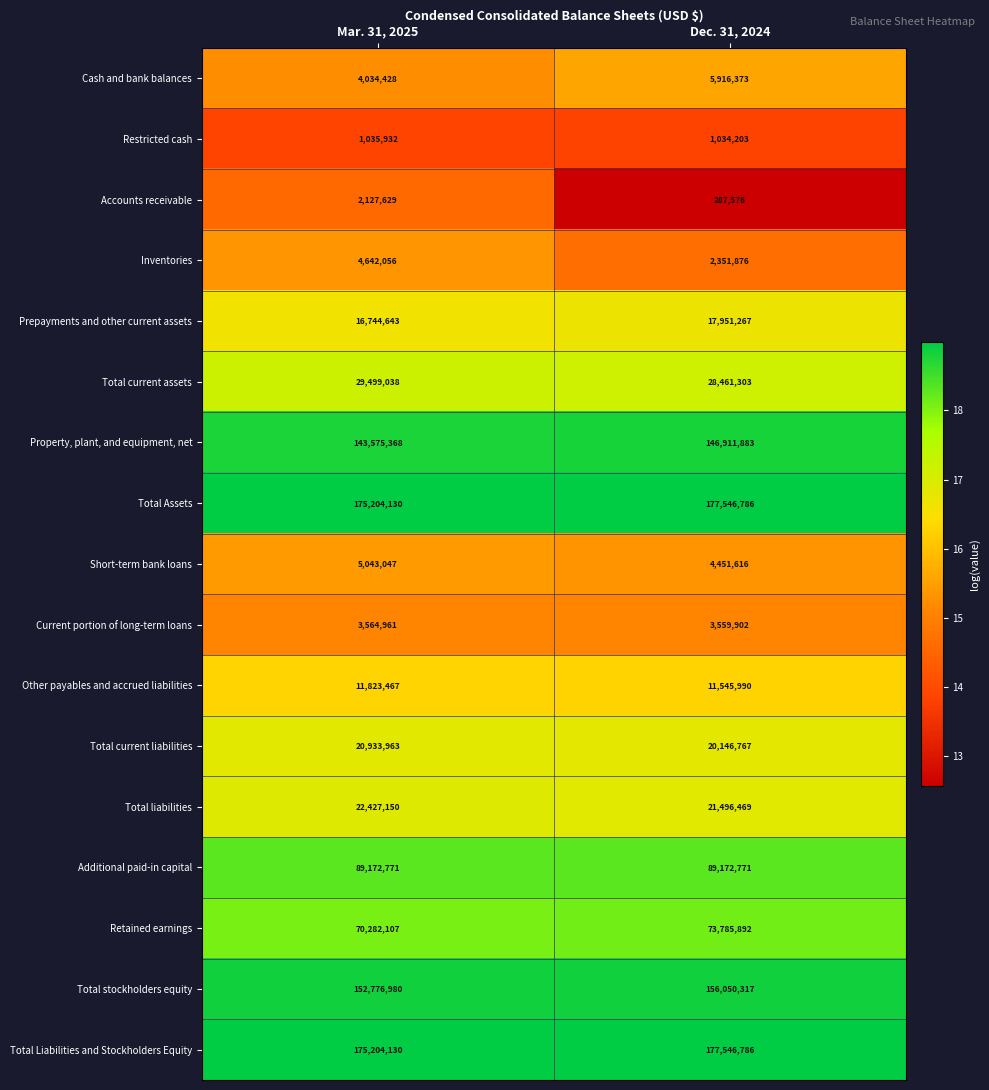

What is the lowest value of the Total Assets series?

175204130